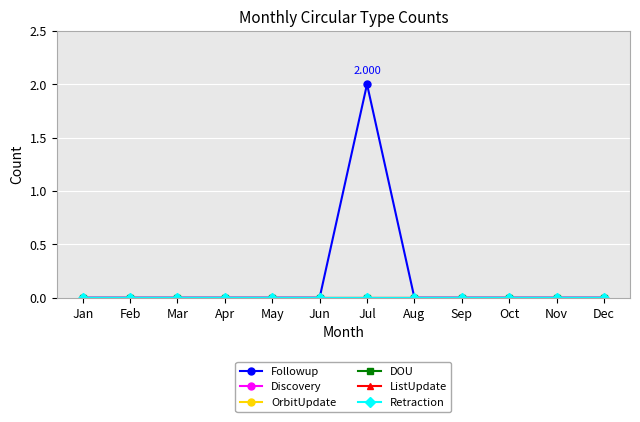

Reading left to right, extract all data points from this chart.

Followup: Jan=0	Feb=0	Mar=0	Apr=0	May=0	Jun=0	Jul=2	Aug=0	Sep=0	Oct=0	Nov=0	Dec=0
Discovery: Jan=0	Feb=0	Mar=0	Apr=0	May=0	Jun=0	Jul=0	Aug=0	Sep=0	Oct=0	Nov=0	Dec=0
OrbitUpdate: Jan=0	Feb=0	Mar=0	Apr=0	May=0	Jun=0	Jul=0	Aug=0	Sep=0	Oct=0	Nov=0	Dec=0
DOU: Jan=0	Feb=0	Mar=0	Apr=0	May=0	Jun=0	Jul=0	Aug=0	Sep=0	Oct=0	Nov=0	Dec=0
ListUpdate: Jan=0	Feb=0	Mar=0	Apr=0	May=0	Jun=0	Jul=0	Aug=0	Sep=0	Oct=0	Nov=0	Dec=0
Retraction: Jan=0	Feb=0	Mar=0	Apr=0	May=0	Jun=0	Jul=0	Aug=0	Sep=0	Oct=0	Nov=0	Dec=0